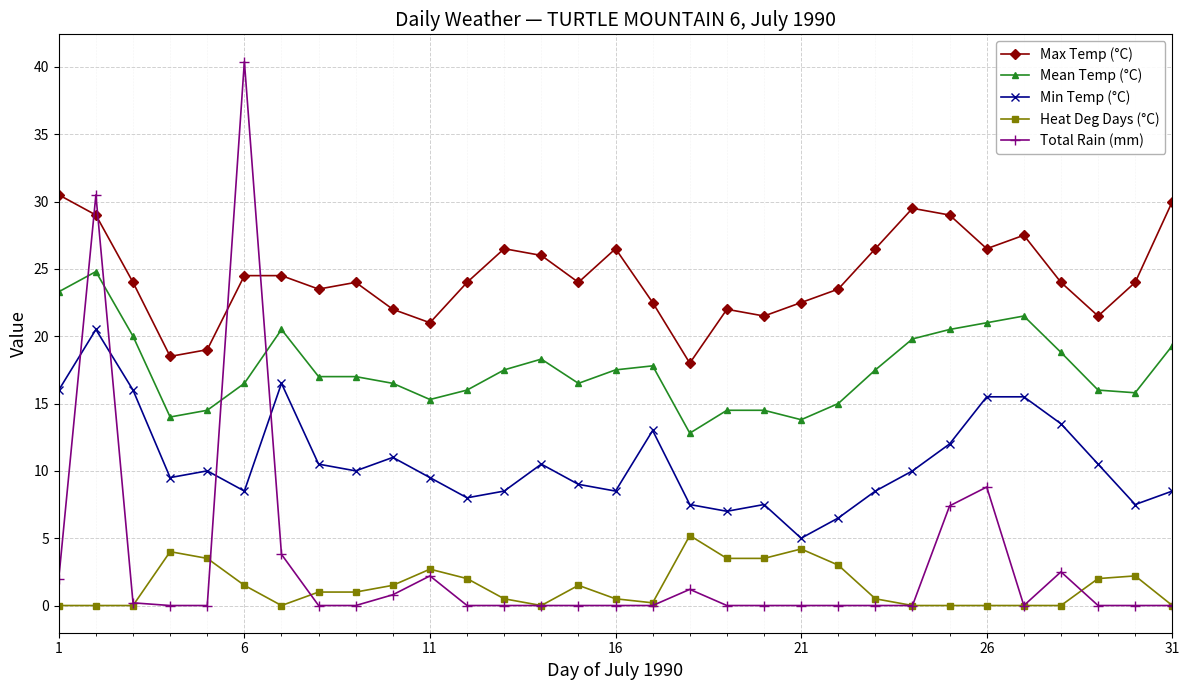

How many categories are shown in the chart?

31